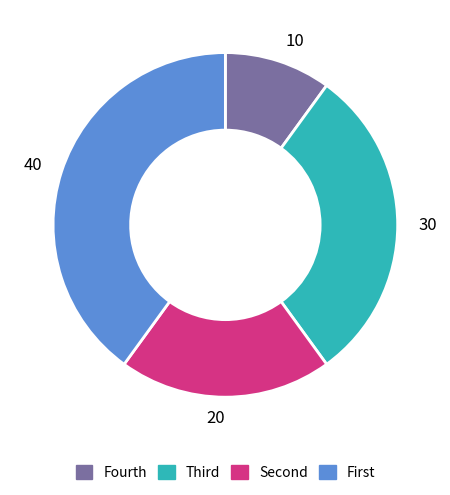

Count the number of slices in the pie.

4